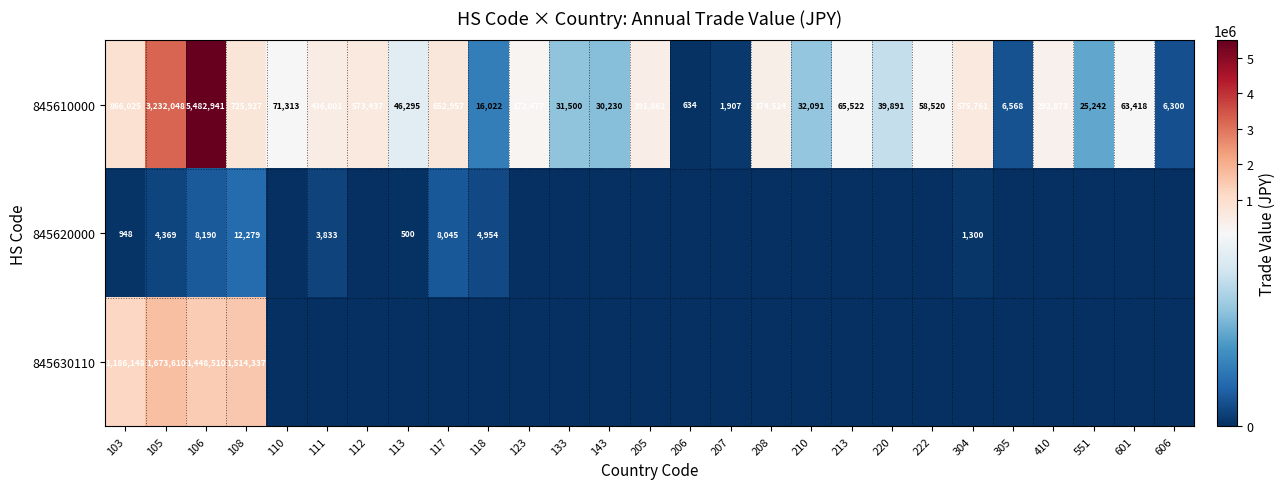

The 845610000 series shows 20601 at 210. True or false?

False